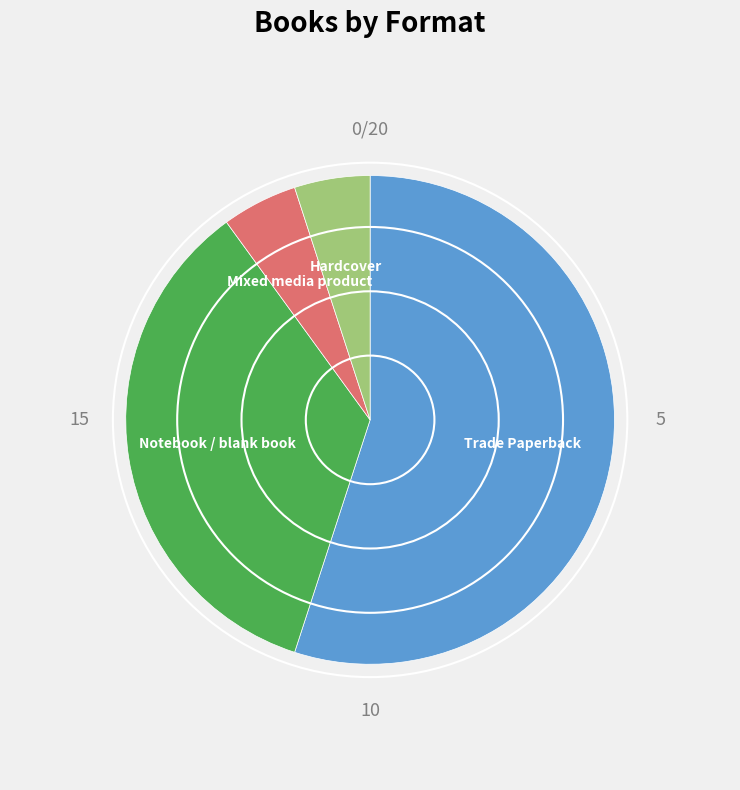

What is the largest slice in the pie chart?

Trade Paperback